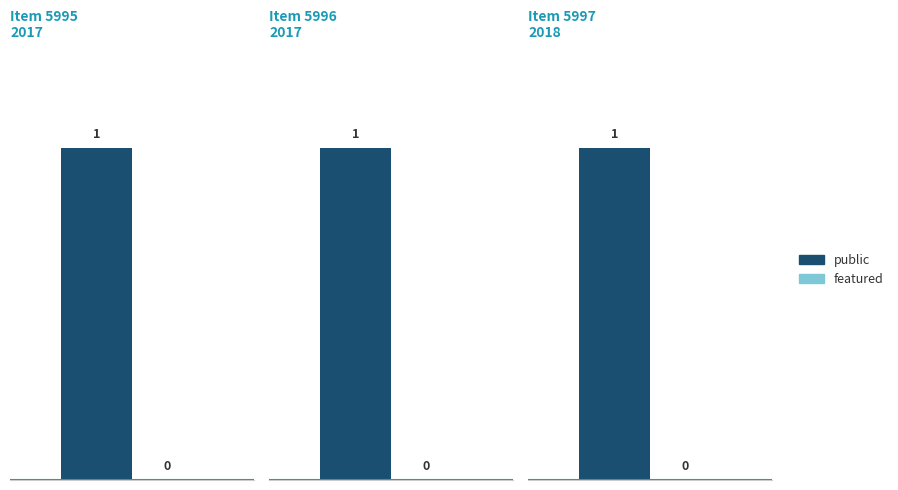

Is the value of featured at 5996 greater than the value of public at 5997?

No